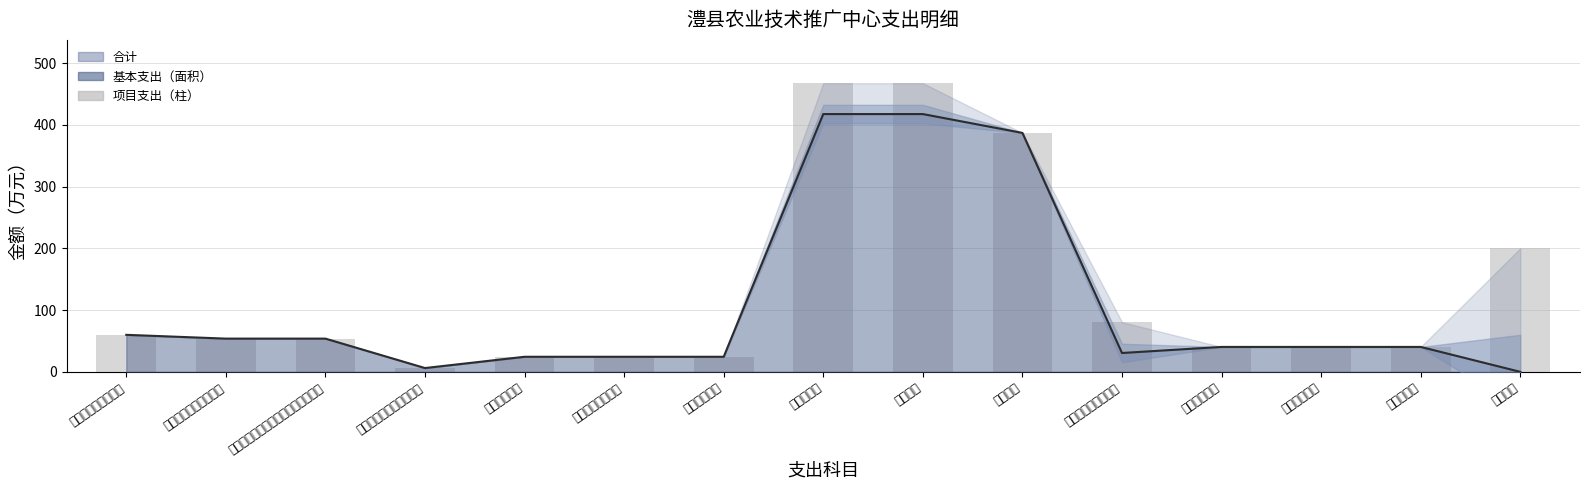

What is the sum of the 基本支出 values at 机关事业单位基本养老保险缴费支出 and 其他支出?

53.8